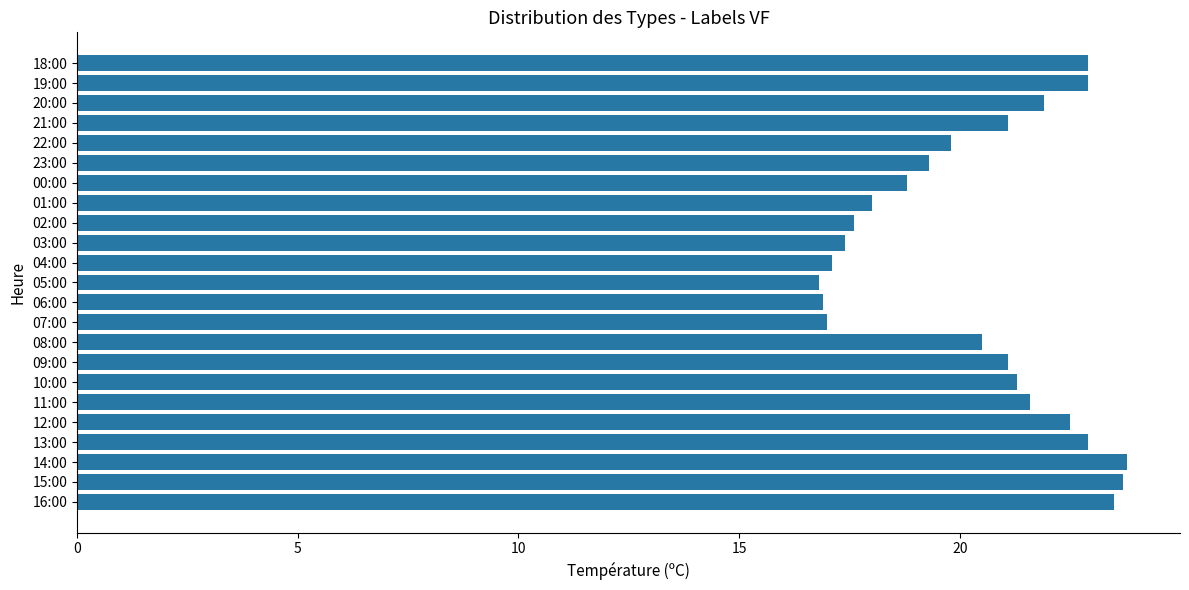

Which has a higher value, 21:00 or 12:00?

12:00